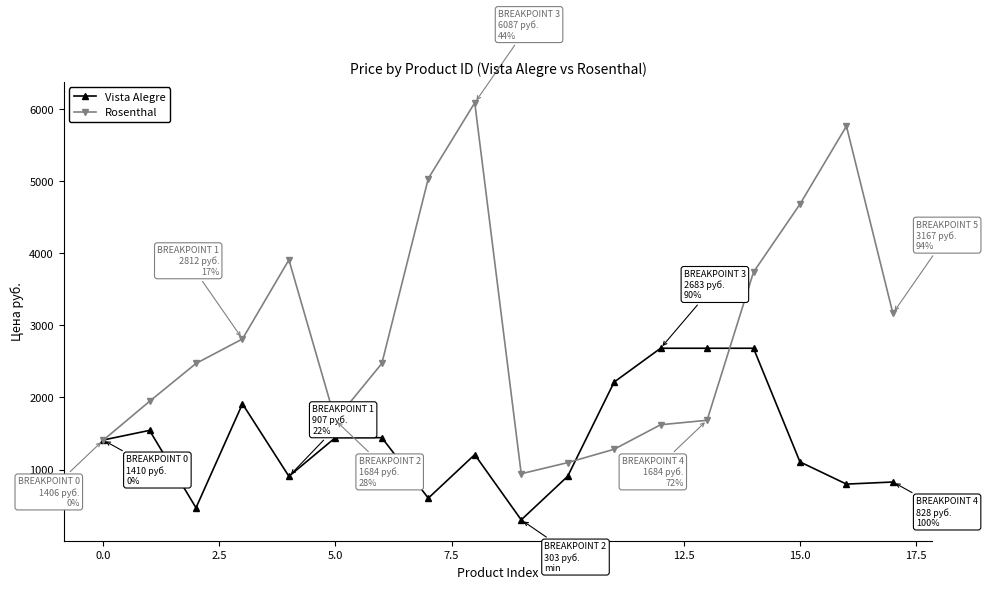

What is the highest value of the Rosenthal series?

6087.3